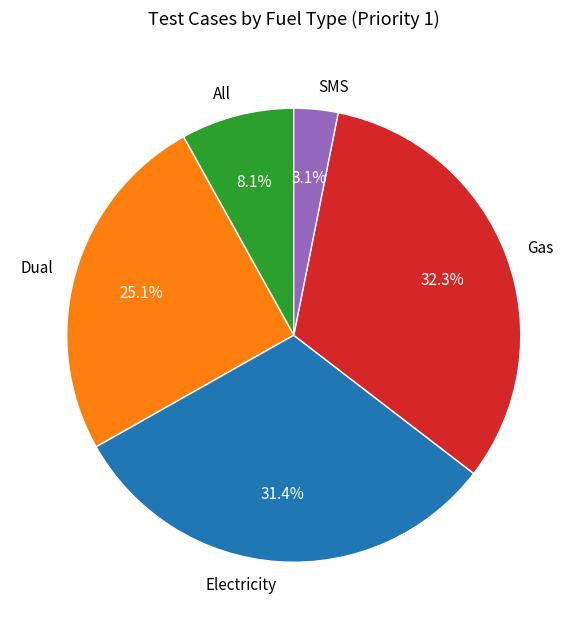

Does any single category account for the majority?

No